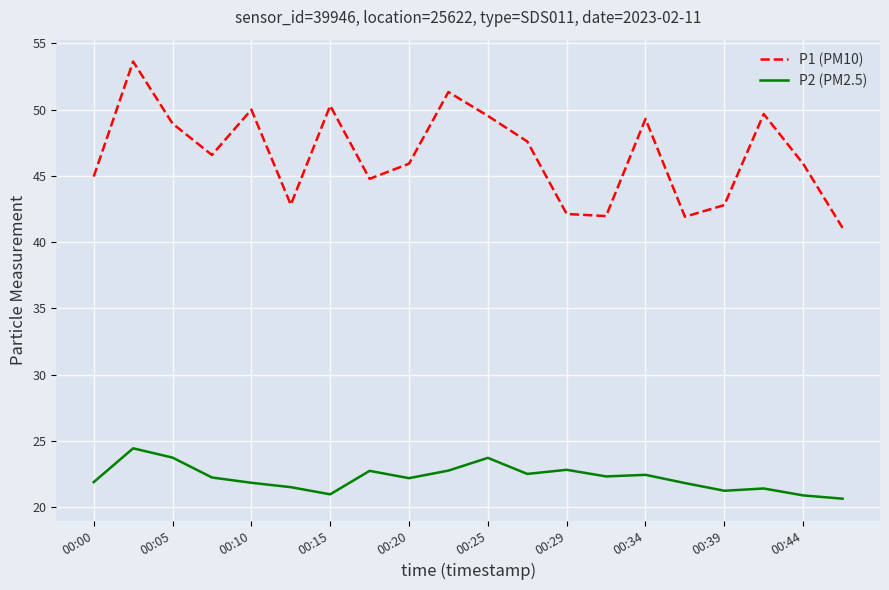

Does the chart display data point markers on the line(s)?

No